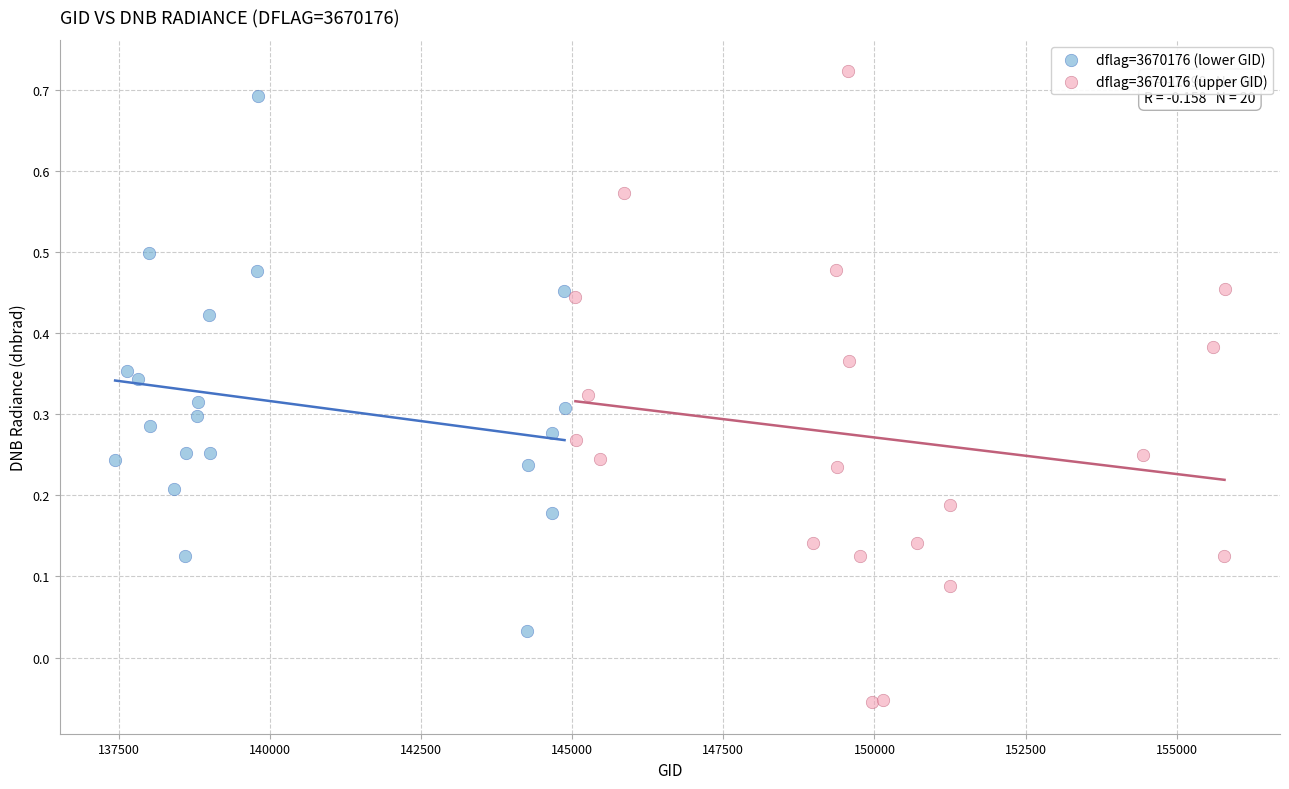

Which series contains the lowest Y value?

dflag=3670176 (upper GID)